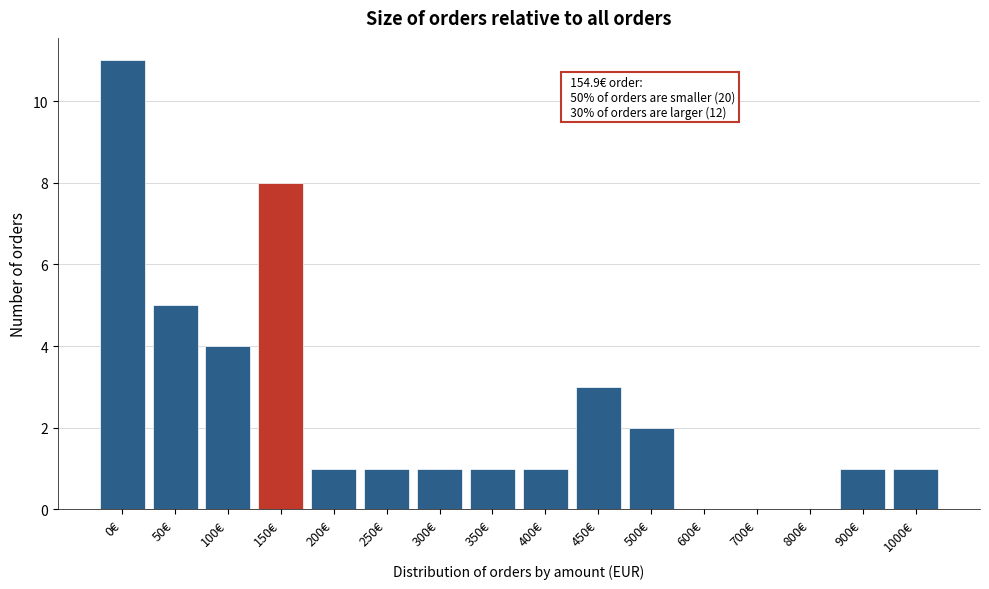

Reading left to right, list all the values displayed in this chart.

0€=11	50€=5	100€=4	150€=8	200€=1	250€=1	300€=1	350€=1	400€=1	450€=3	500€=2	600€=0	700€=0	800€=0	900€=1	1000€=1